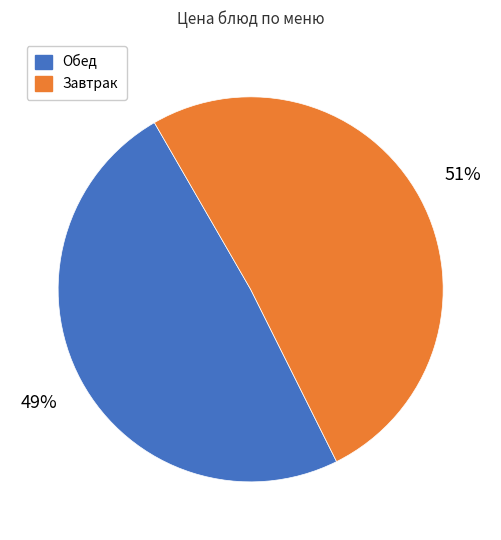

Is there any slice that represents more than half of the pie?

Yes